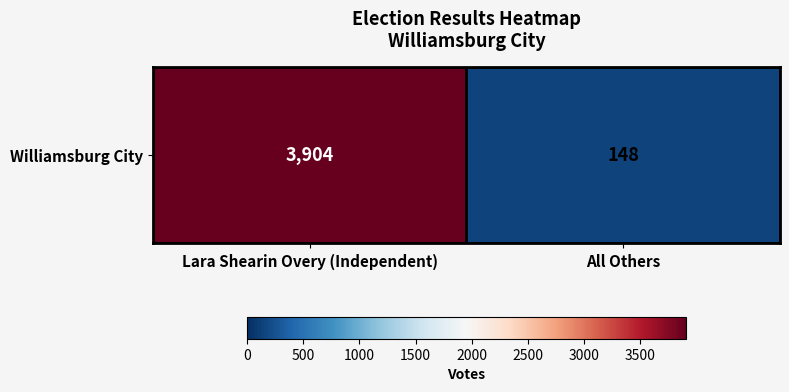

How many values are between 148 and 3904?

2